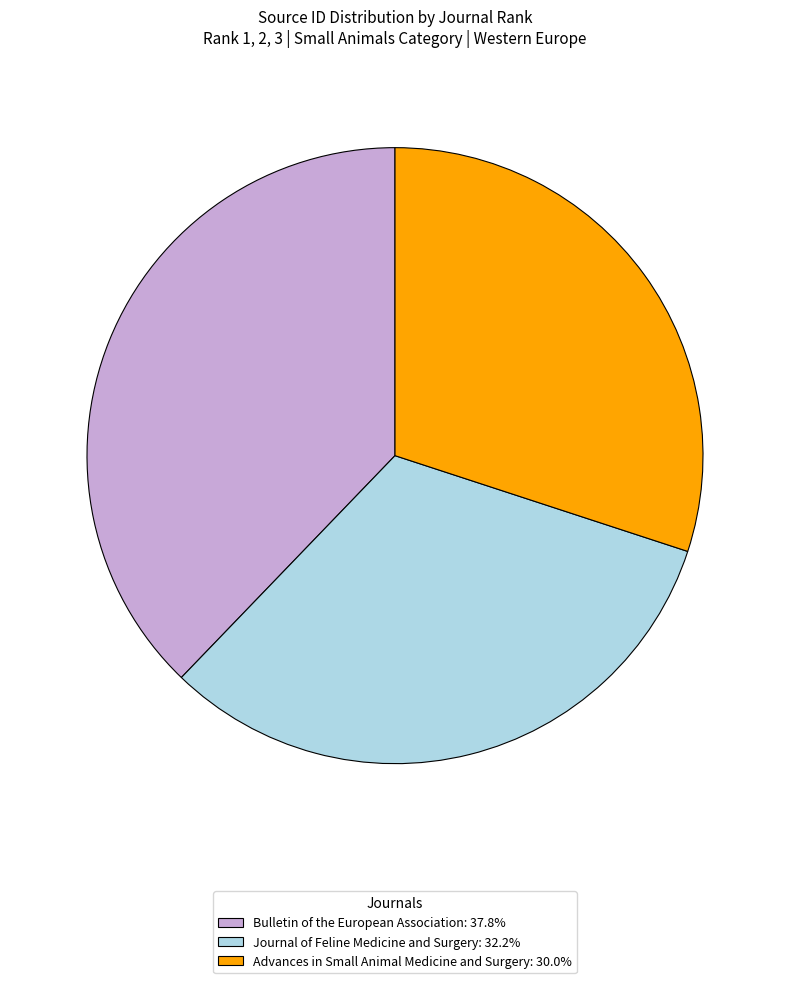

Rank the categories by value from highest to lowest.

Bulletin of the European Association, Journal of Feline Medicine and Surgery, Advances in Small Animal Medicine and Surgery